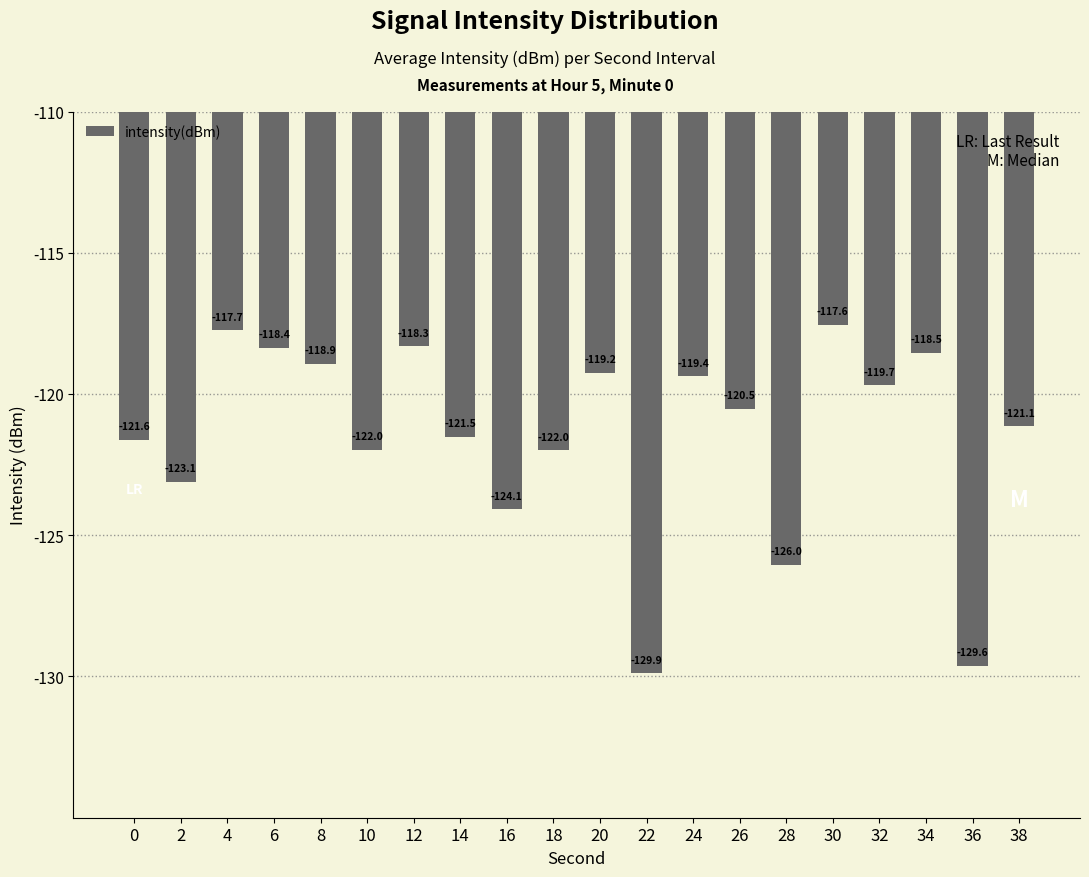

What is the smallest value displayed?

-129.9